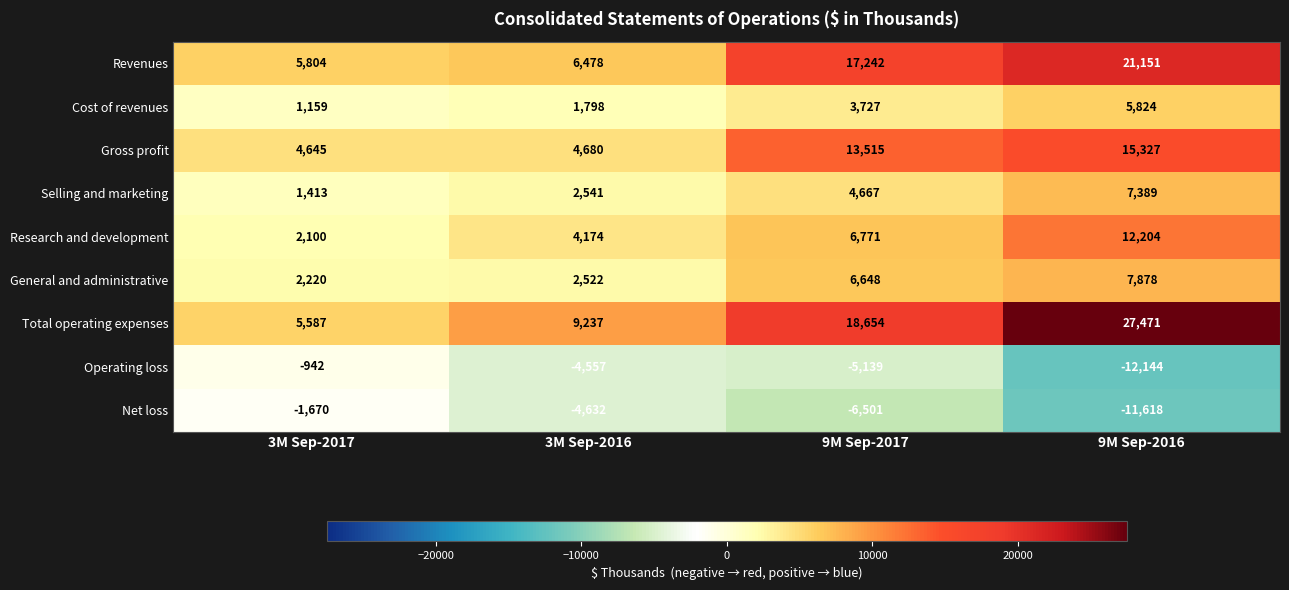

At which category does the chart reach its peak across all series?

9M Sep-2016